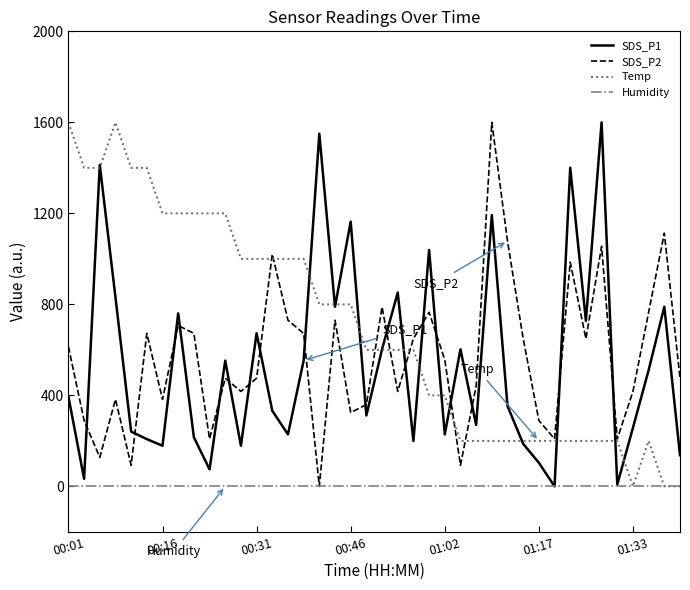

Which series has the largest total across all categories?

Temp